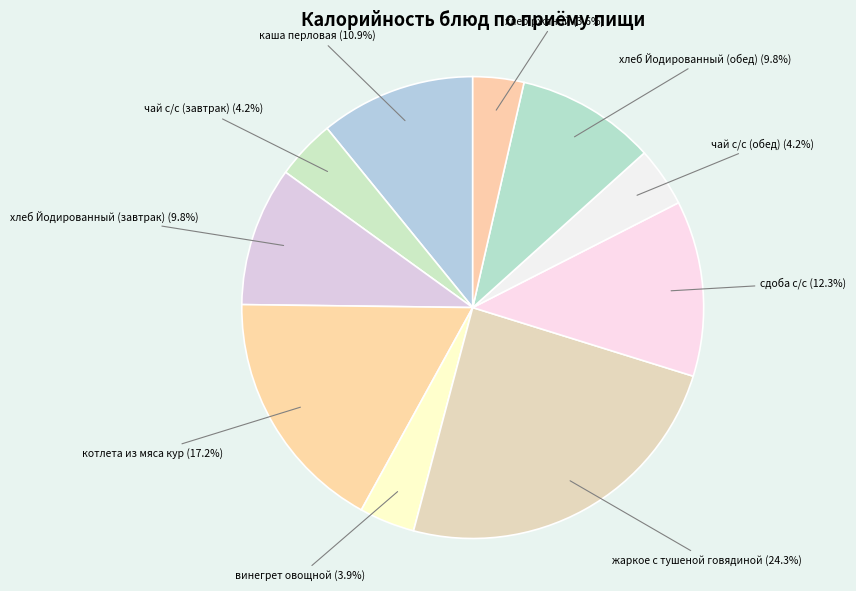

What is the largest slice in the pie chart?

жаркое с тушеной говядиной